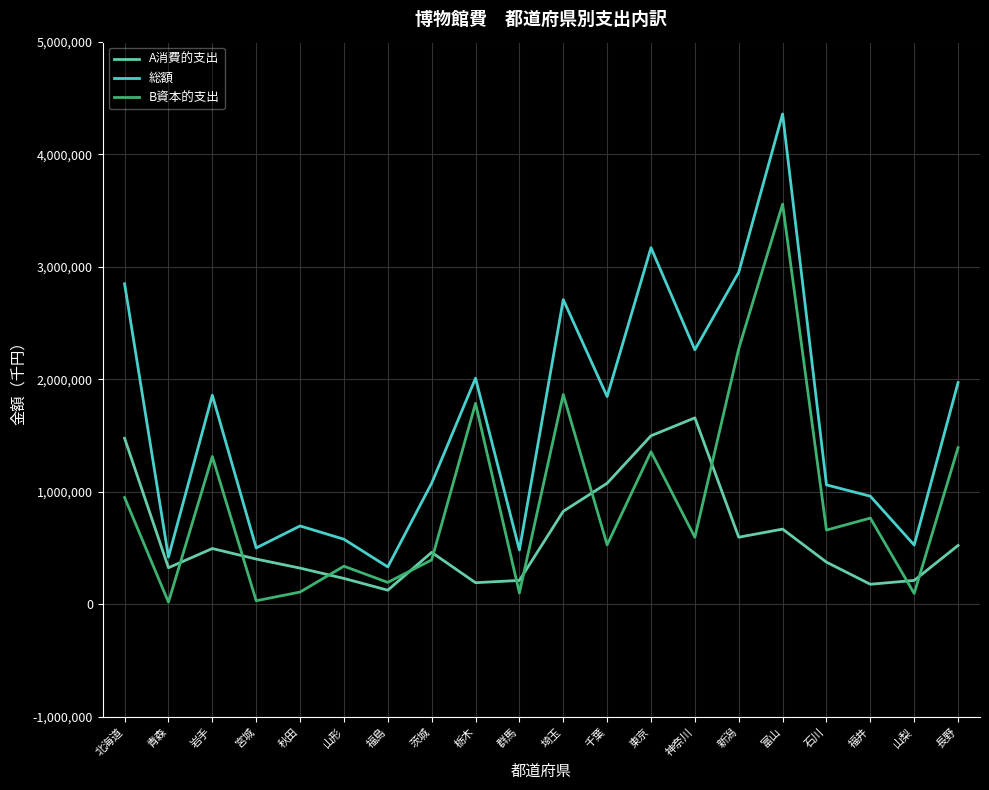

At which label does A消費的支出 reach its peak?

神奈川